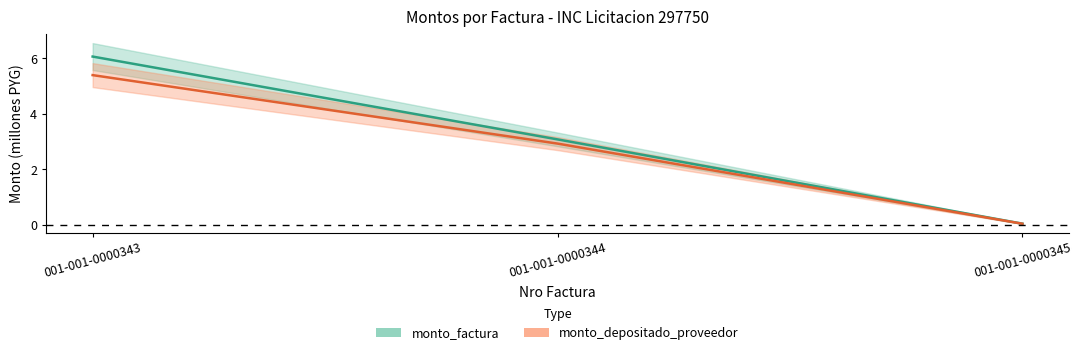

Which series changed the most between 001-001-0000343 and 001-001-0000345?

monto_factura